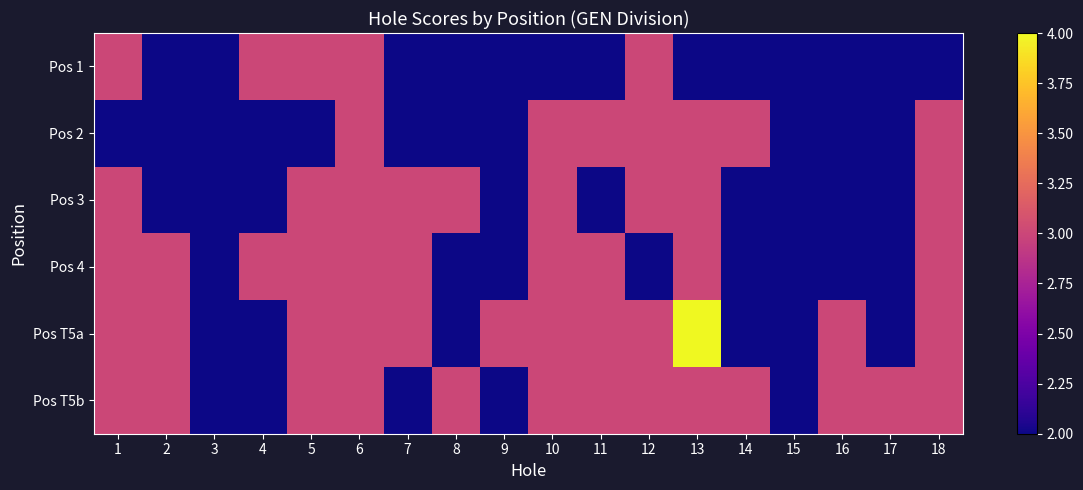

Reading left to right, list all the values displayed in this chart.

Pos 1: 1=3	2=2	3=2	4=3	5=3	6=3	7=2	8=2	9=2	10=2	11=2	12=3	13=2	14=2	15=2	16=2	17=2	18=2
Pos 2: 1=2	2=2	3=2	4=2	5=2	6=3	7=2	8=2	9=2	10=3	11=3	12=3	13=3	14=3	15=2	16=2	17=2	18=3
Pos 3: 1=3	2=2	3=2	4=2	5=3	6=3	7=3	8=3	9=2	10=3	11=2	12=3	13=3	14=2	15=2	16=2	17=2	18=3
Pos 4: 1=3	2=3	3=2	4=3	5=3	6=3	7=3	8=2	9=2	10=3	11=3	12=2	13=3	14=2	15=2	16=2	17=2	18=3
Pos T5a: 1=3	2=3	3=2	4=2	5=3	6=3	7=3	8=2	9=3	10=3	11=3	12=3	13=4	14=2	15=2	16=3	17=2	18=3
Pos T5b: 1=3	2=3	3=2	4=2	5=3	6=3	7=2	8=3	9=2	10=3	11=3	12=3	13=3	14=3	15=2	16=3	17=3	18=3